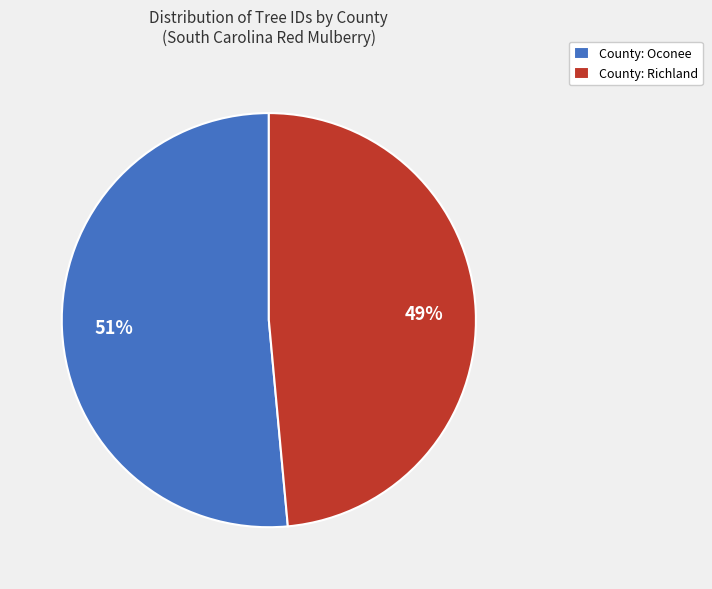

What is the majority slice?

County: Oconee